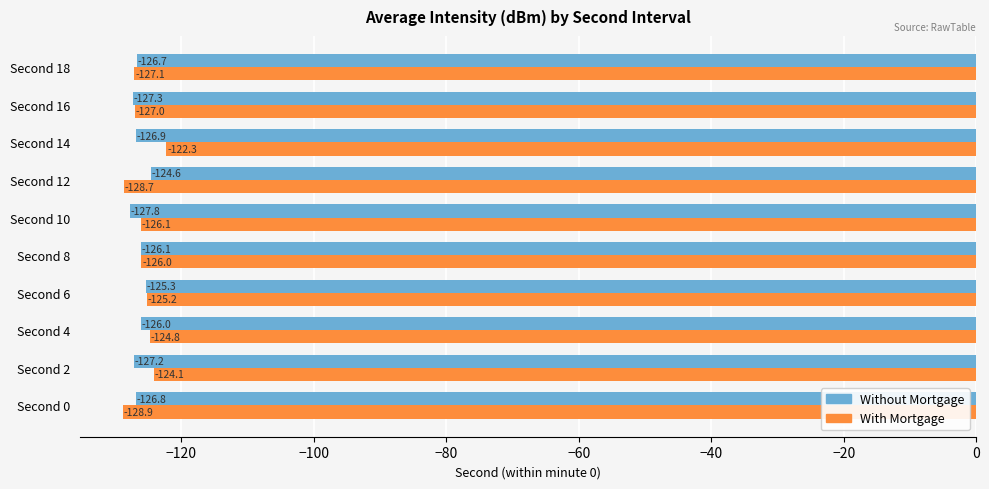

Where is Without Mortgage nearest to the value -126?

Second 4